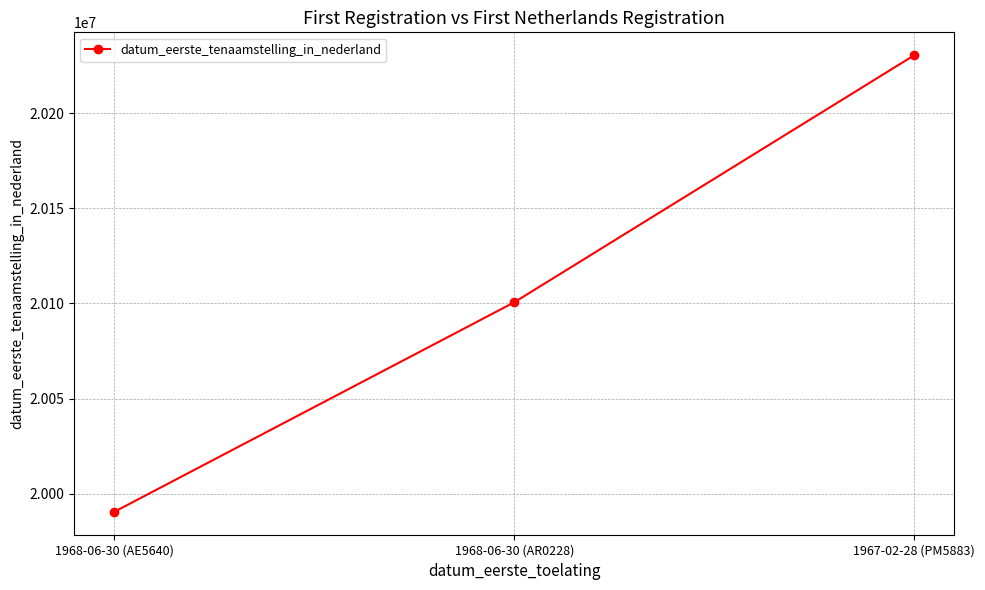

What position from the left is 1967-02-28 (PM5883)?

3